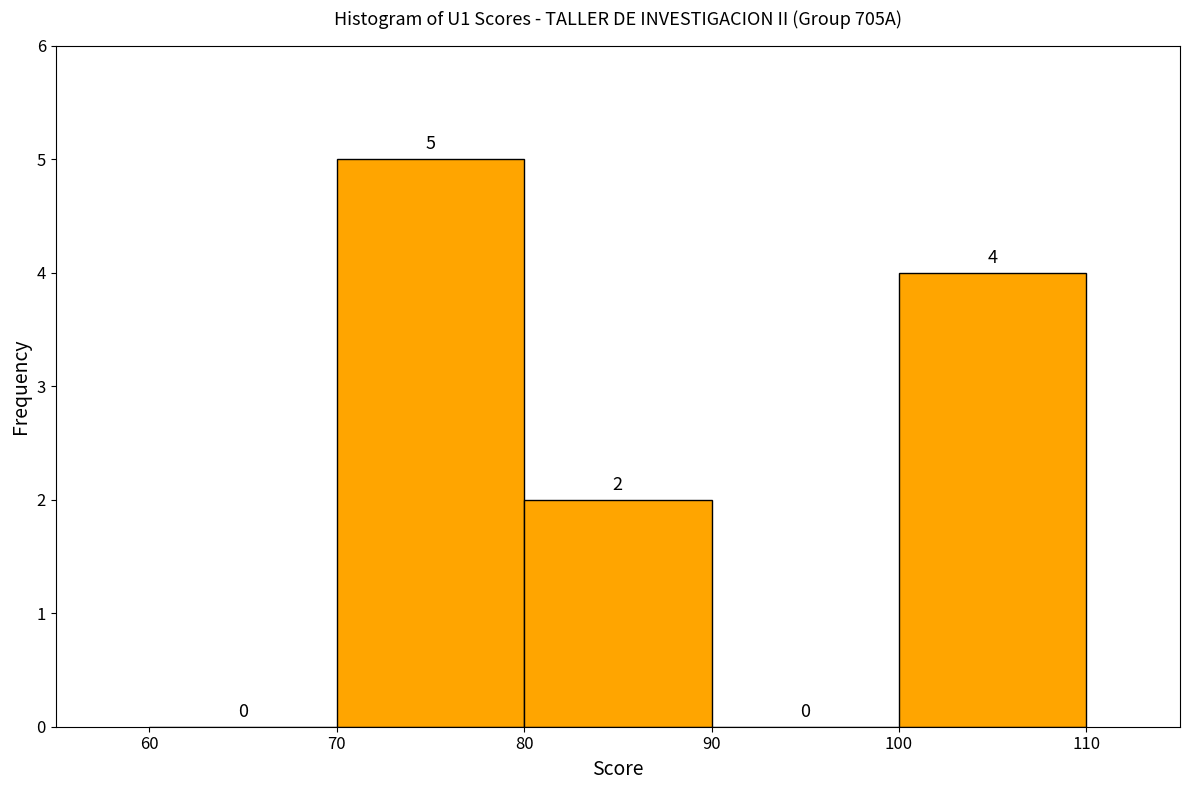

How tall is the bar that spans 70 to 80 on the x-axis?

5